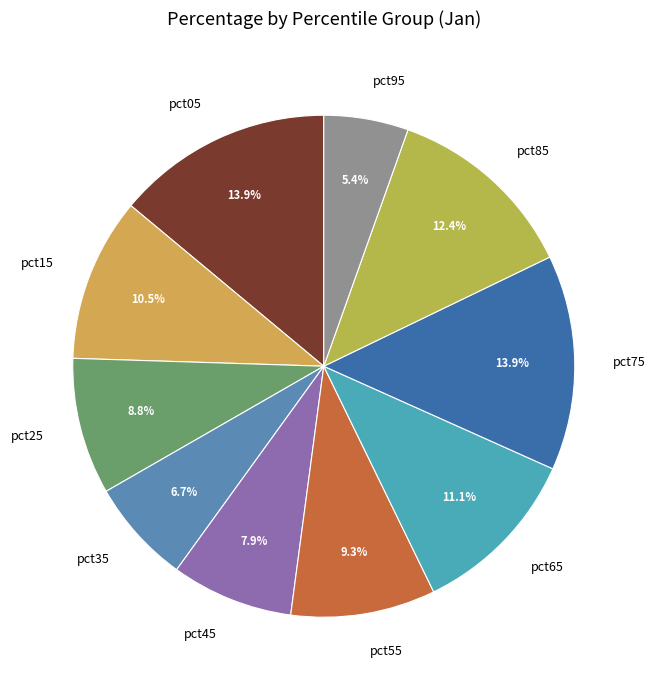

How much of the chart is everything except pct75?

86.1%